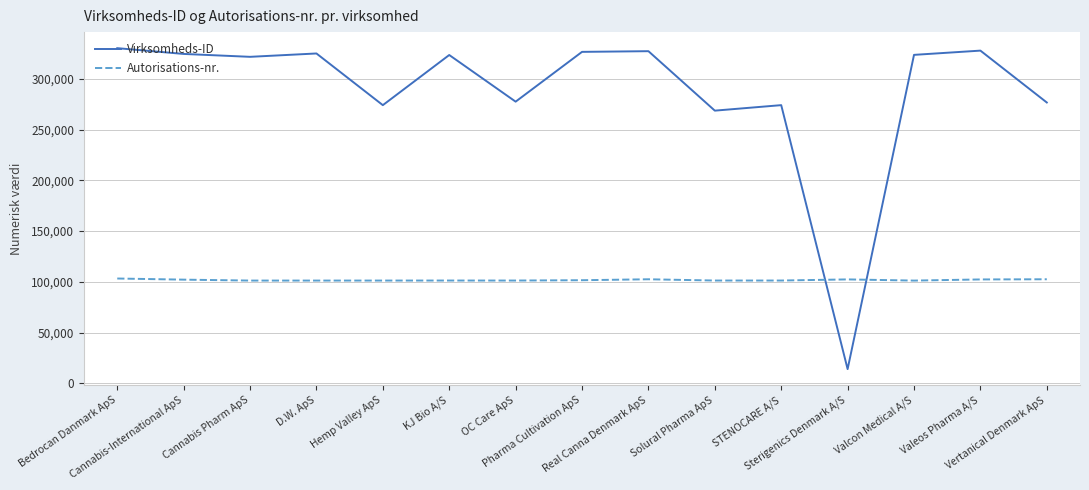

What is the difference between the maximum and minimum values in the Virksomheds-ID series?

316193